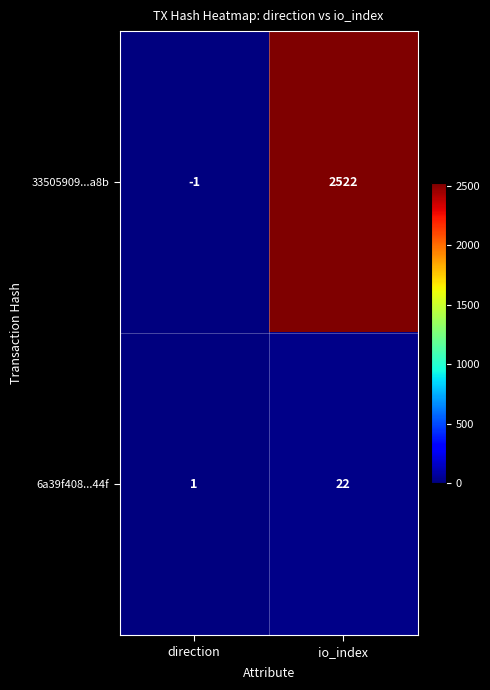

Reading right to left, what are all the values shown in this chart?

33505909...a8b: 2522	-1
6a39f408...44f: 22	1